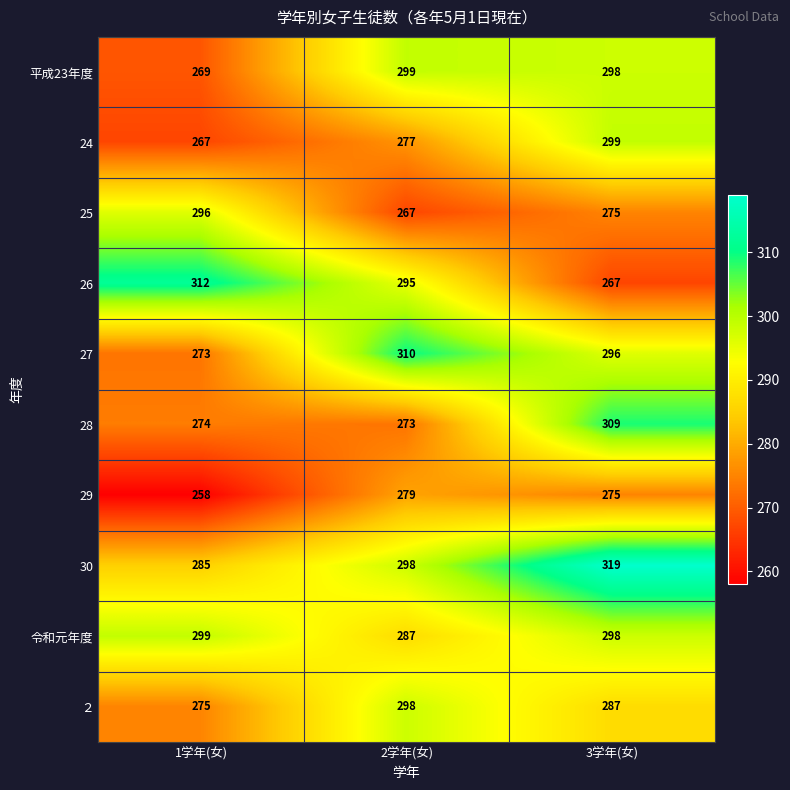

Count the number of categories in the chart.

3